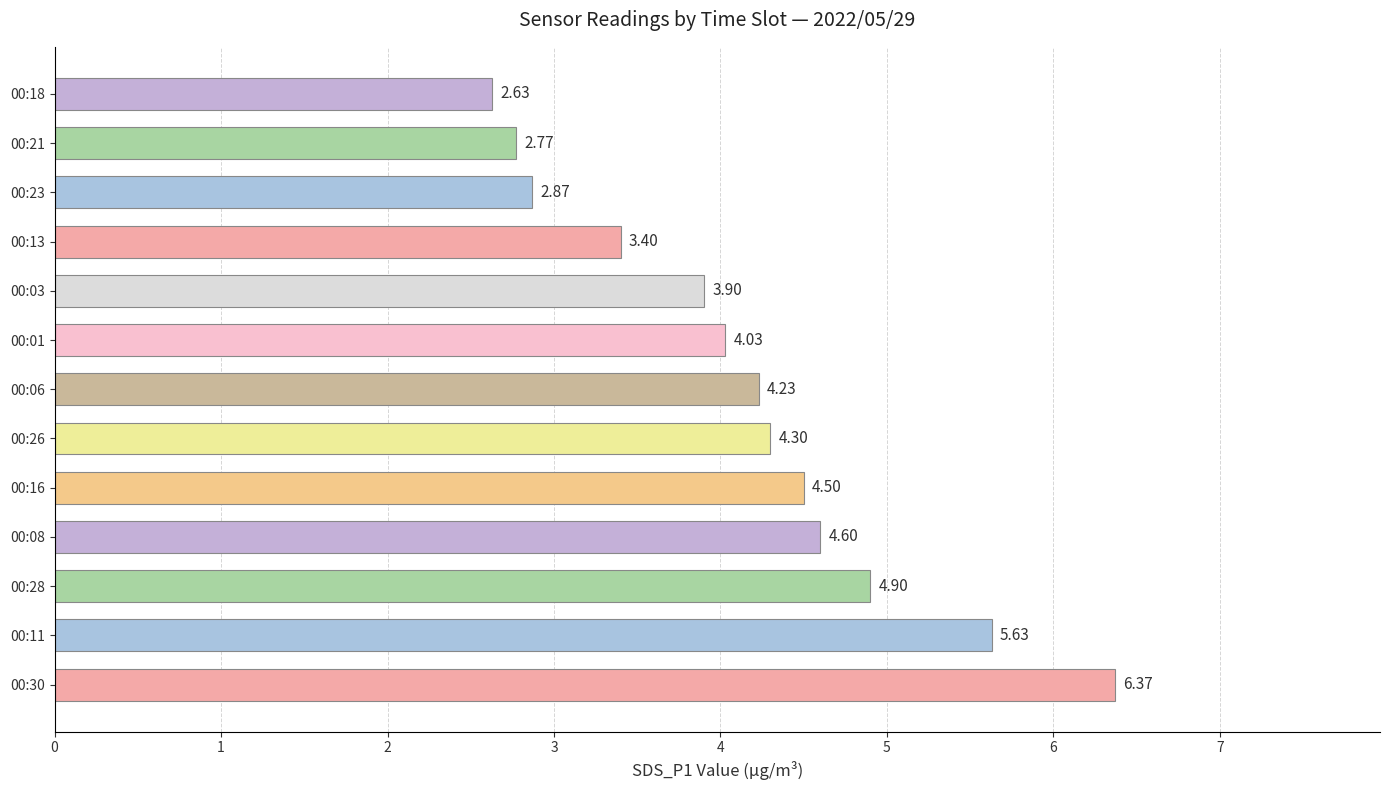

What is the difference between the maximum and minimum values?

3.7